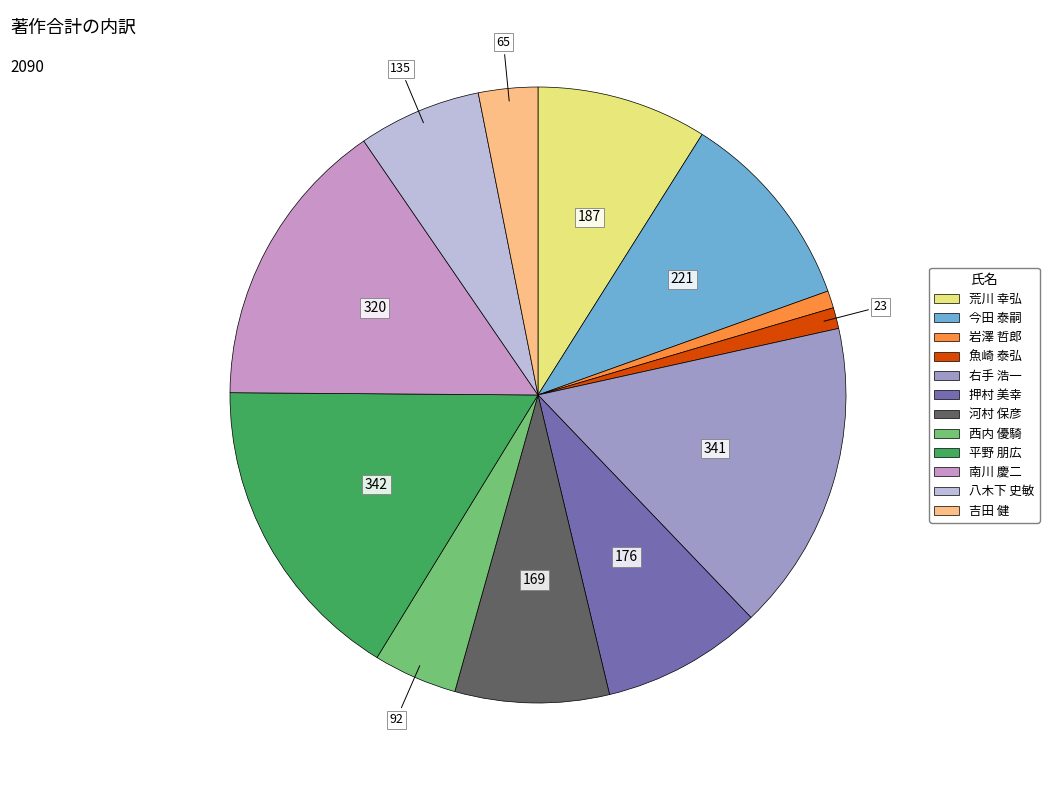

Does 押村 美幸 represent more than half of the total?

No